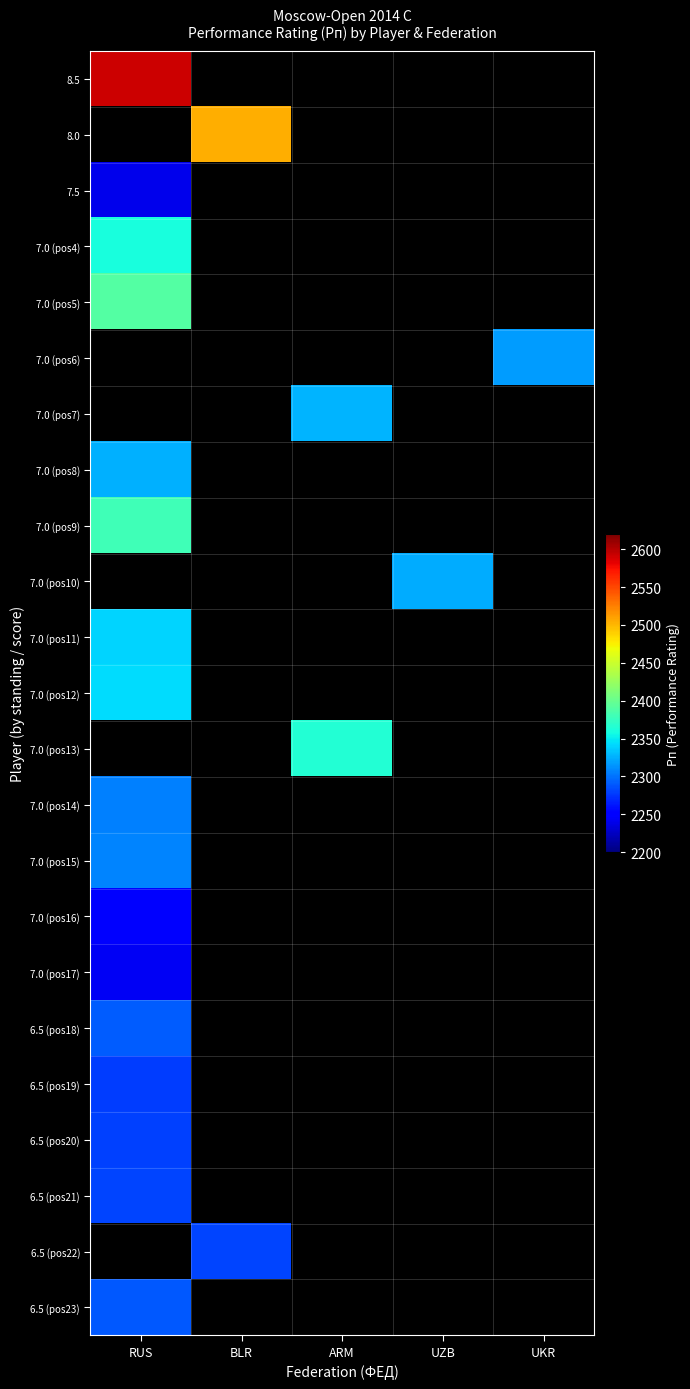

Which has a higher value, RUS or UKR?

UKR